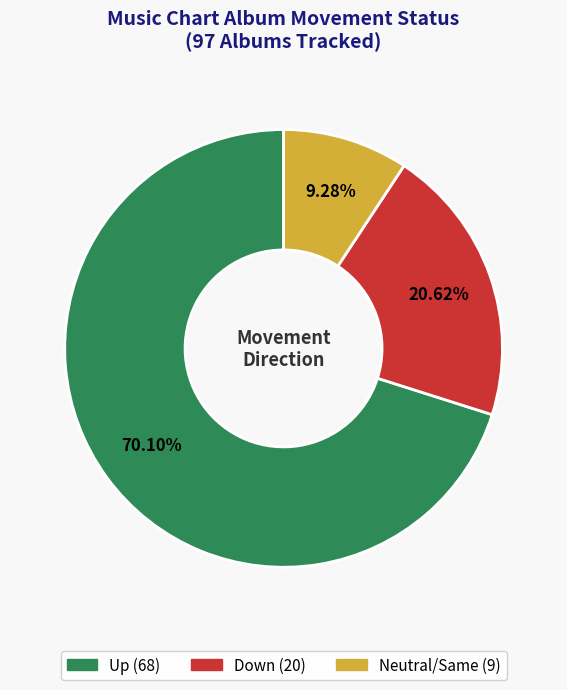

Is there a majority slice in this chart?

Yes